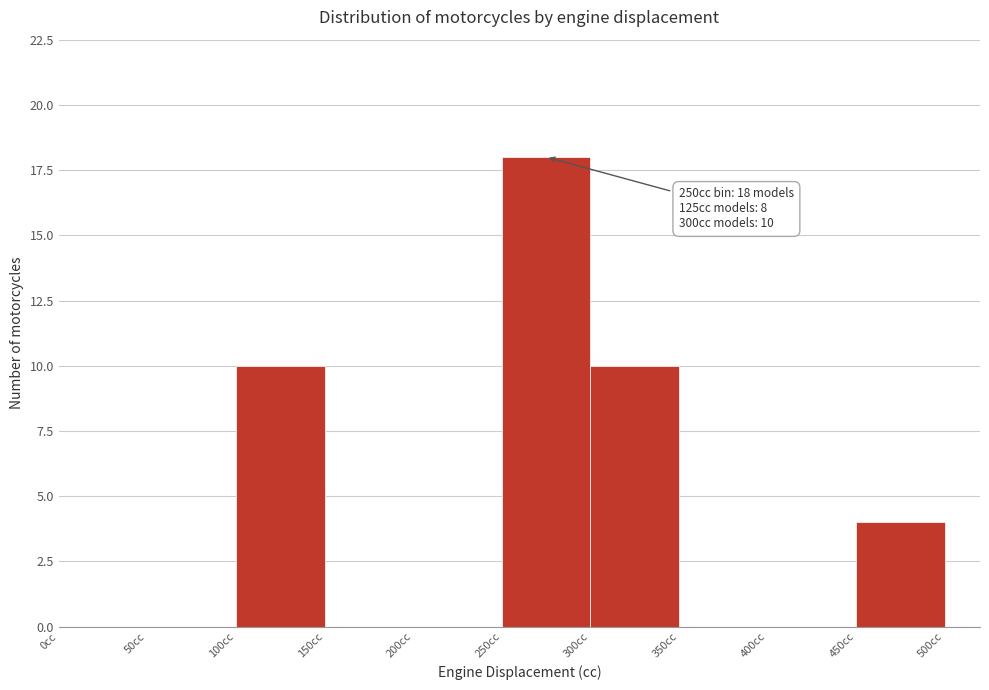

Over which range of the x-axis is the bar tallest?

250 to 300